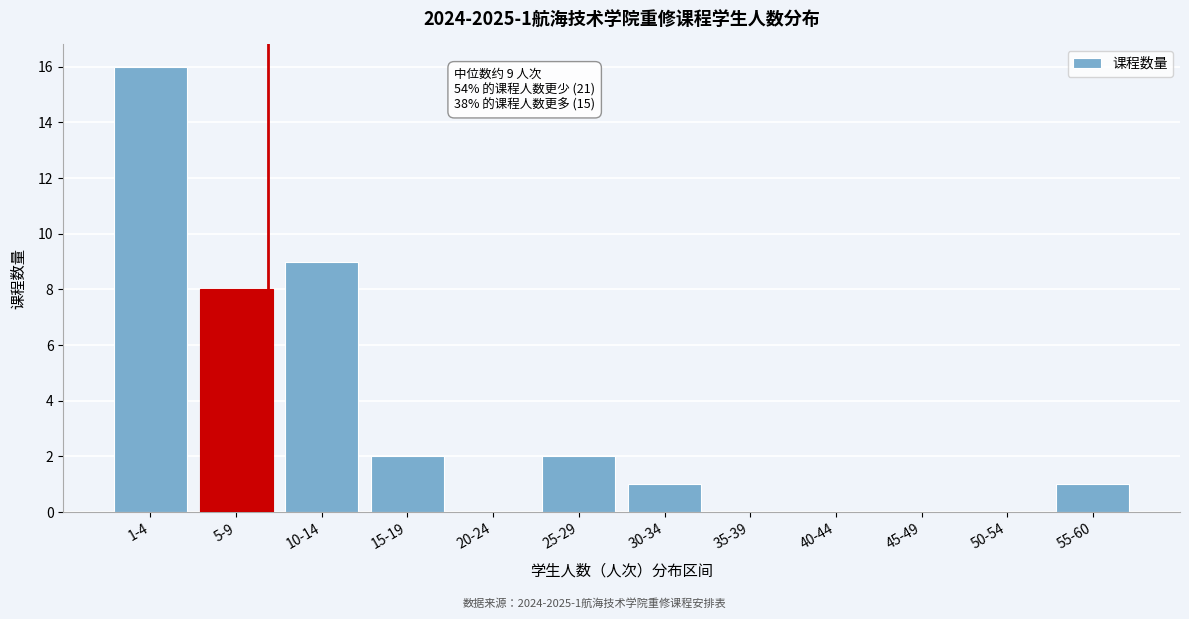

Reading left to right, what are all the values shown in this chart?

1-4=16	5-9=8	10-14=9	15-19=2	20-24=0	25-29=2	30-34=1	35-39=0	40-44=0	45-49=0	50-54=0	55-60=1